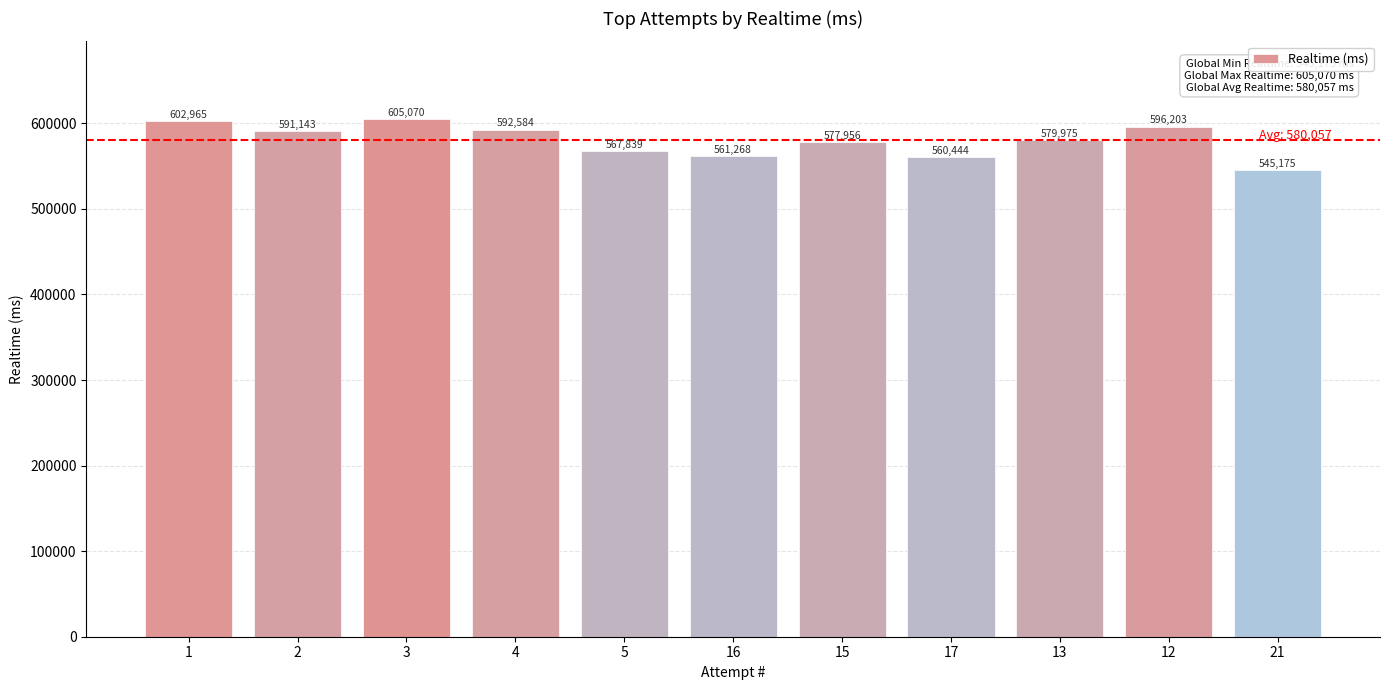

Where is the data nearest to the value 575122?

15